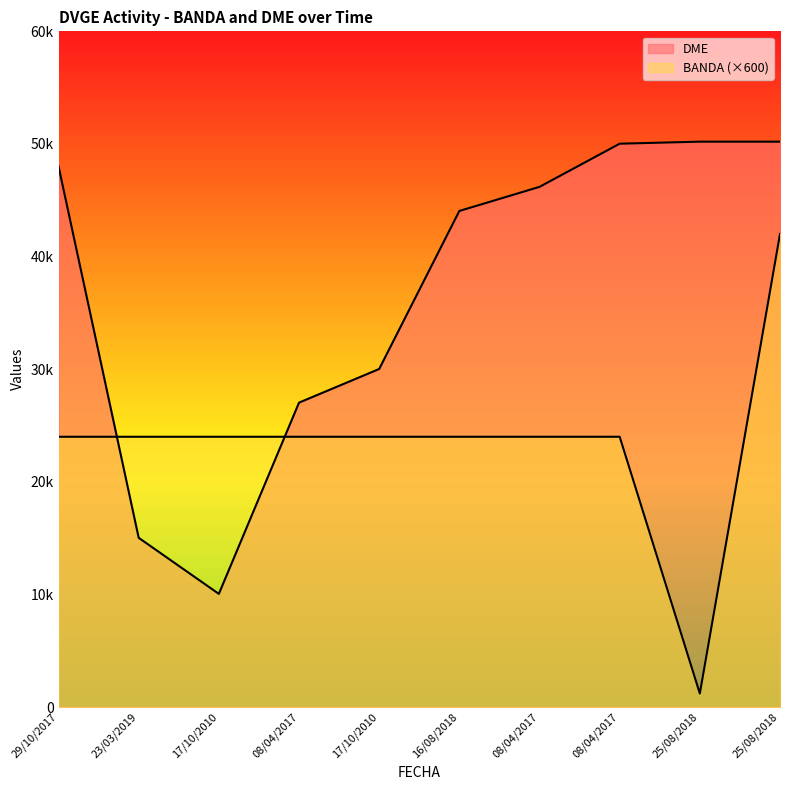

Where is BANDA nearest to the value 21600?

29/10/2017